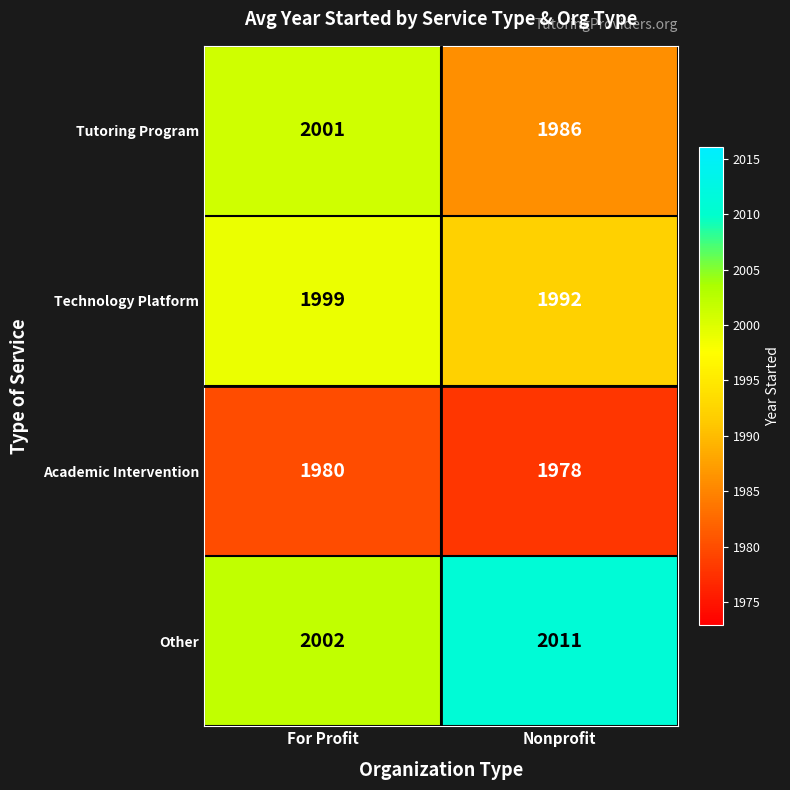

Which category has the lowest value across all series?

Nonprofit